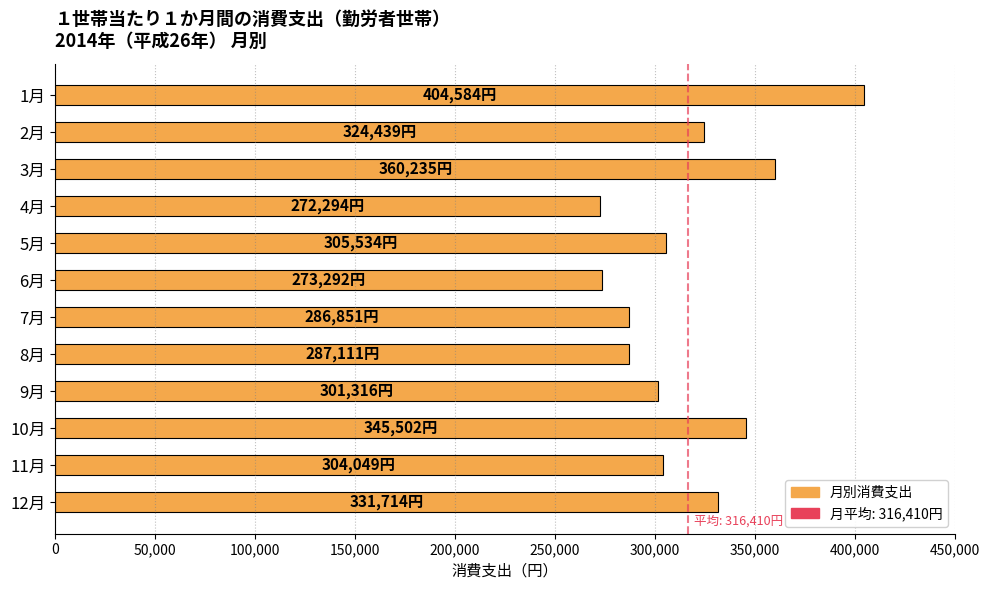

How many values are below 305534?

6